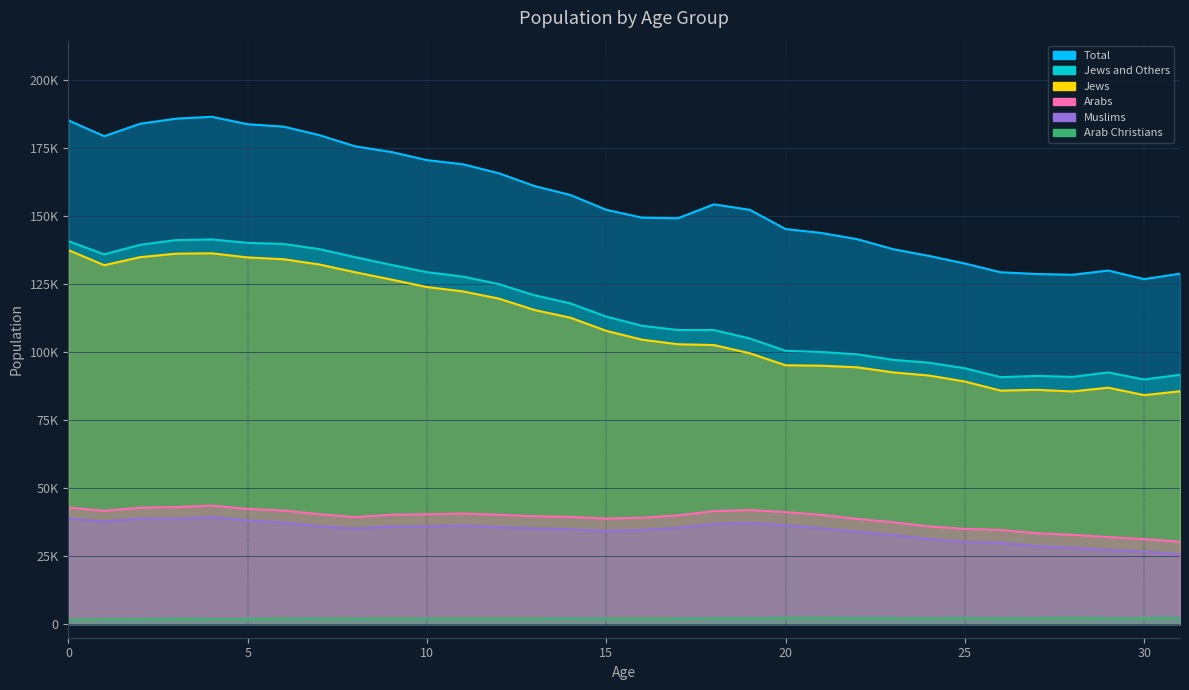

Rank the series by their maximum value, from lowest to highest.

Arab Christians, Muslims, Arabs, Jews, Jews and Others, Total